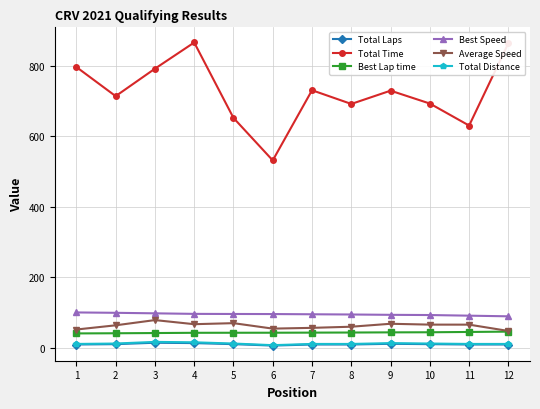

What is the average value of the Best Speed series?

95.7